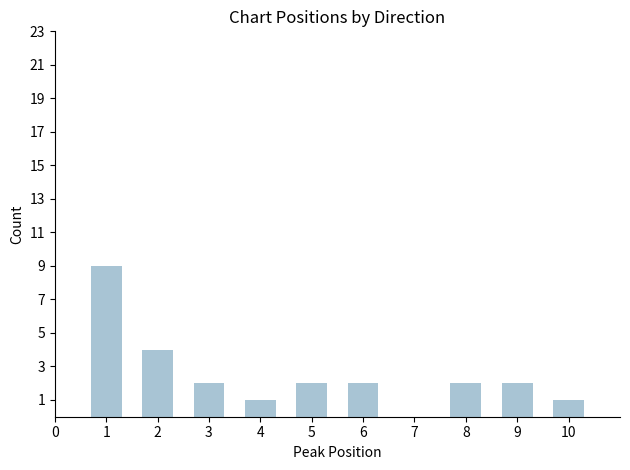

What is the greatest value displayed?

9